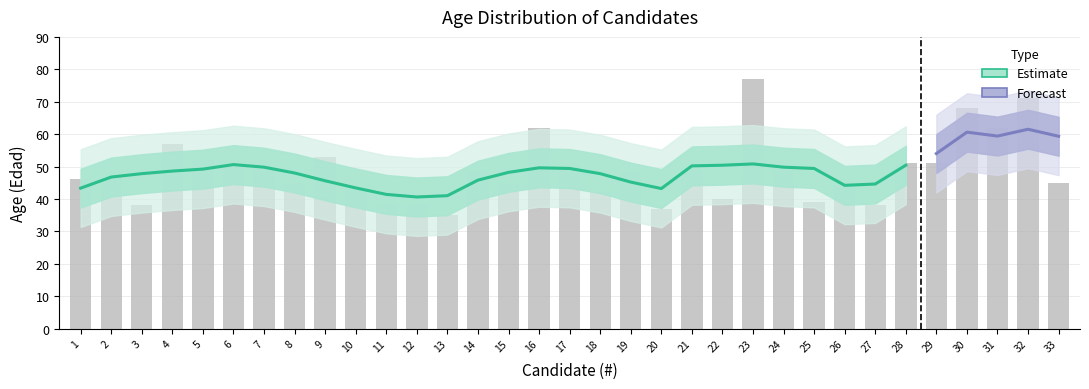

Which has a higher value, 19 or 18?

19